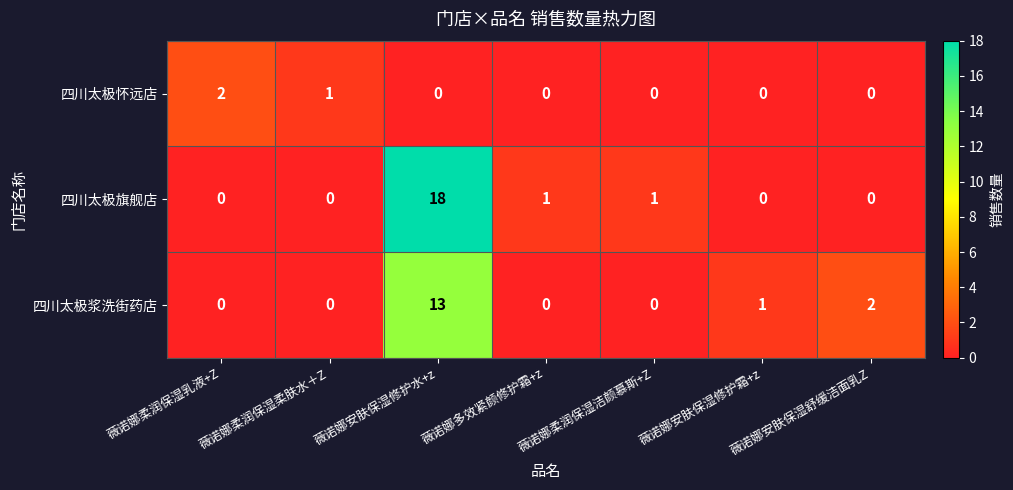

Between 薇诺娜安肤保湿修护水+z and 薇诺娜柔润保湿洁颜慕斯+Z, which series saw the biggest shift?

四川太极旗舰店